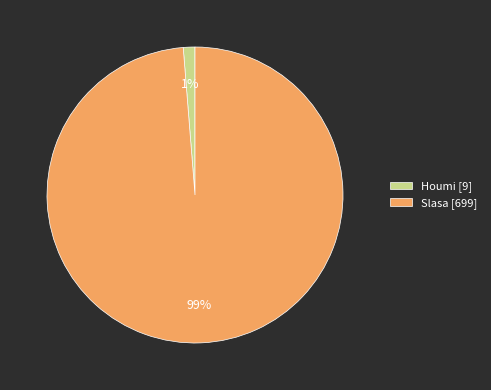

Which category accounts for the majority?

Slasa